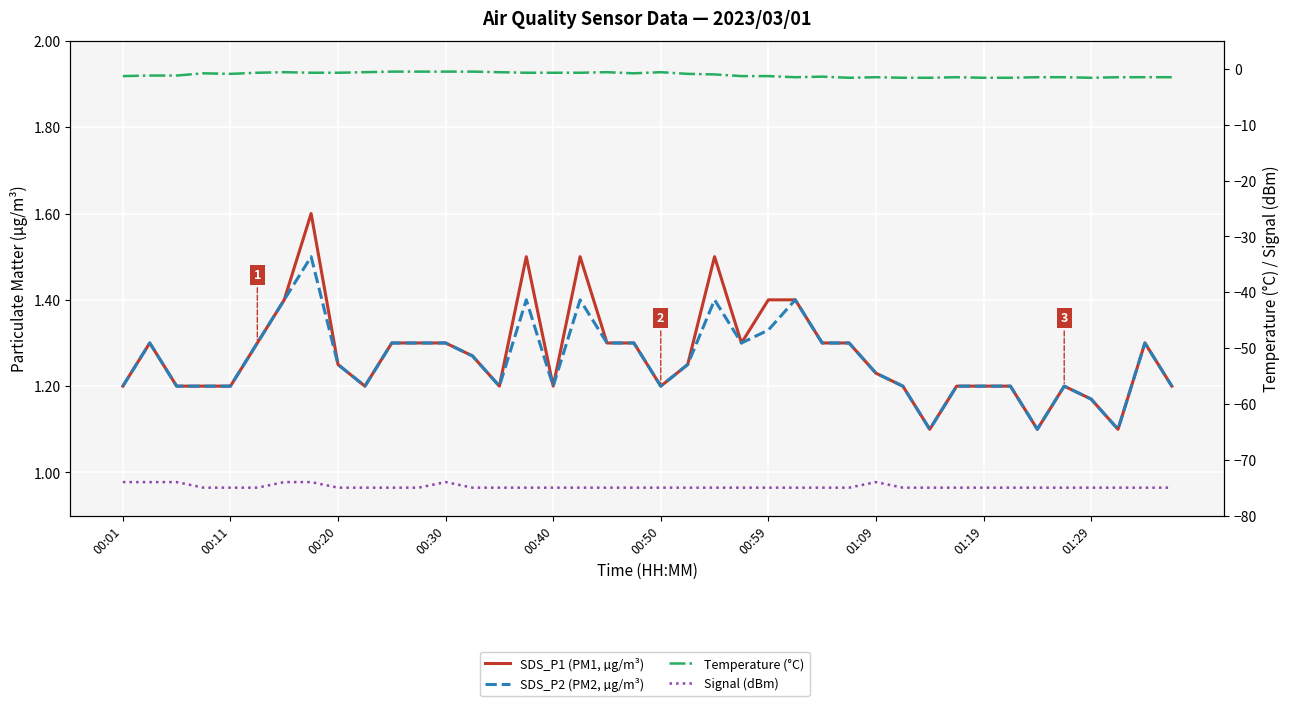

Which series changed the most between 00:50 and 01:09?

Signal (dBm)